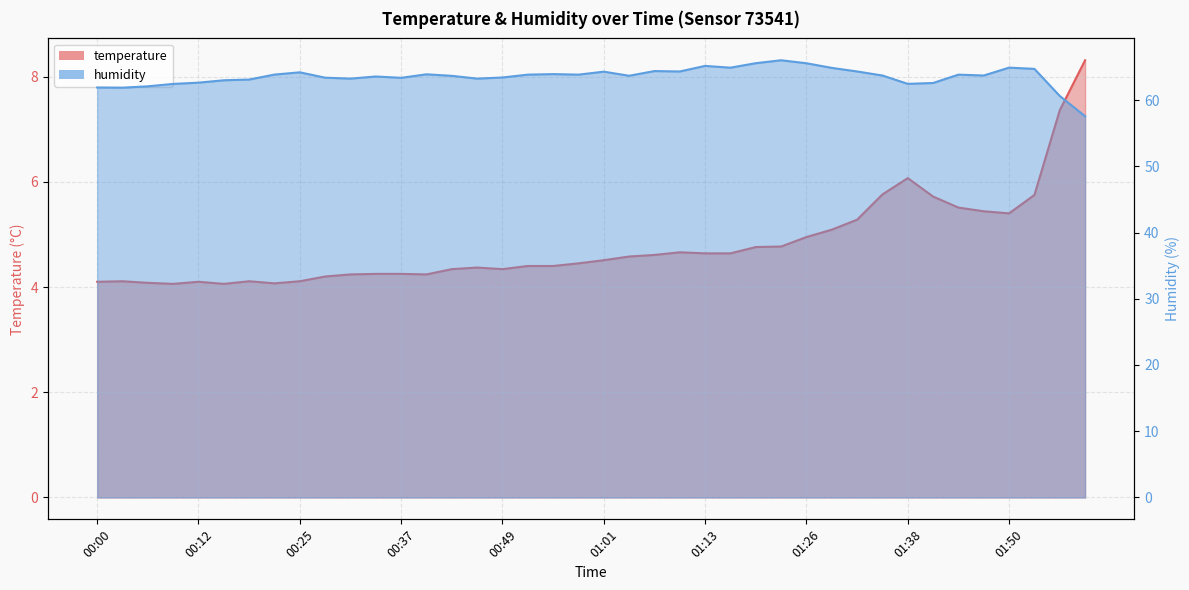

Count the number of data series in this chart.

2